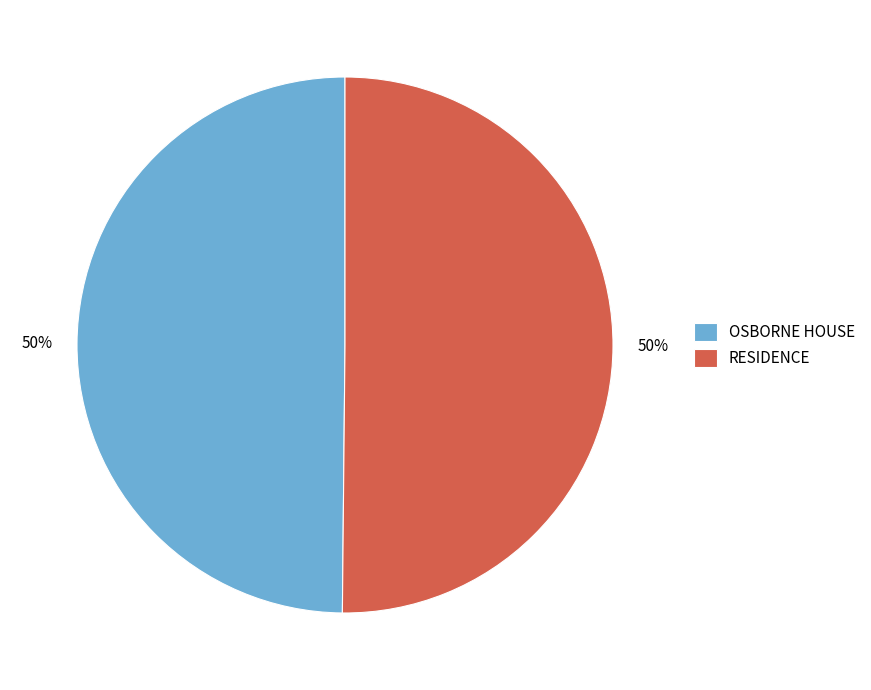

To the nearest percent, what is the combined percentage of RESIDENCE and OSBORNE HOUSE?

100%